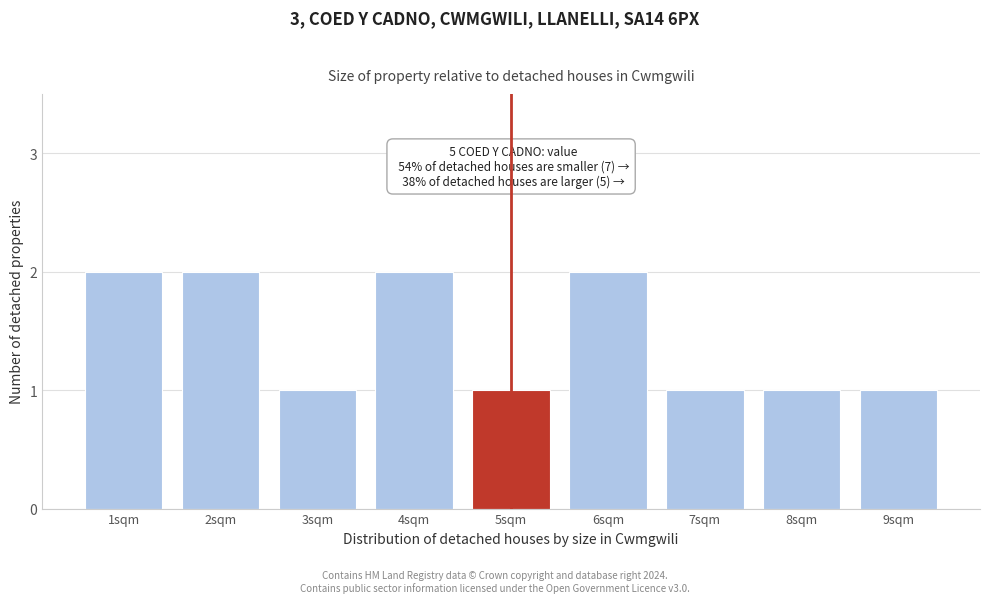

Reading left to right, list all the values displayed in this chart.

1sqm=2	2sqm=2	3sqm=1	4sqm=2	5sqm=1	6sqm=2	7sqm=1	8sqm=1	9sqm=1